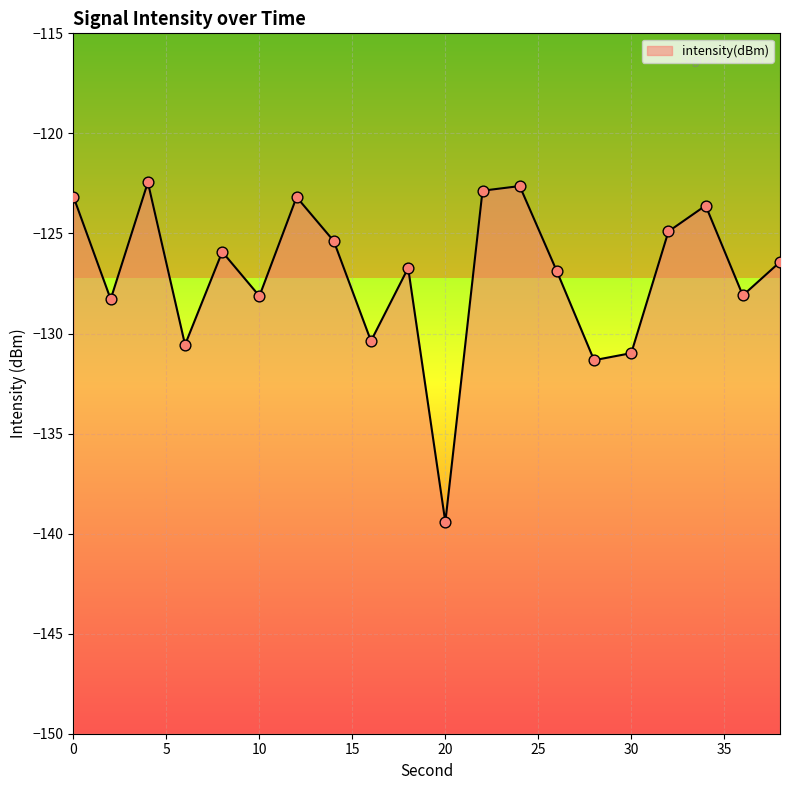

What is the change in value from 6 to 22?

+7.7